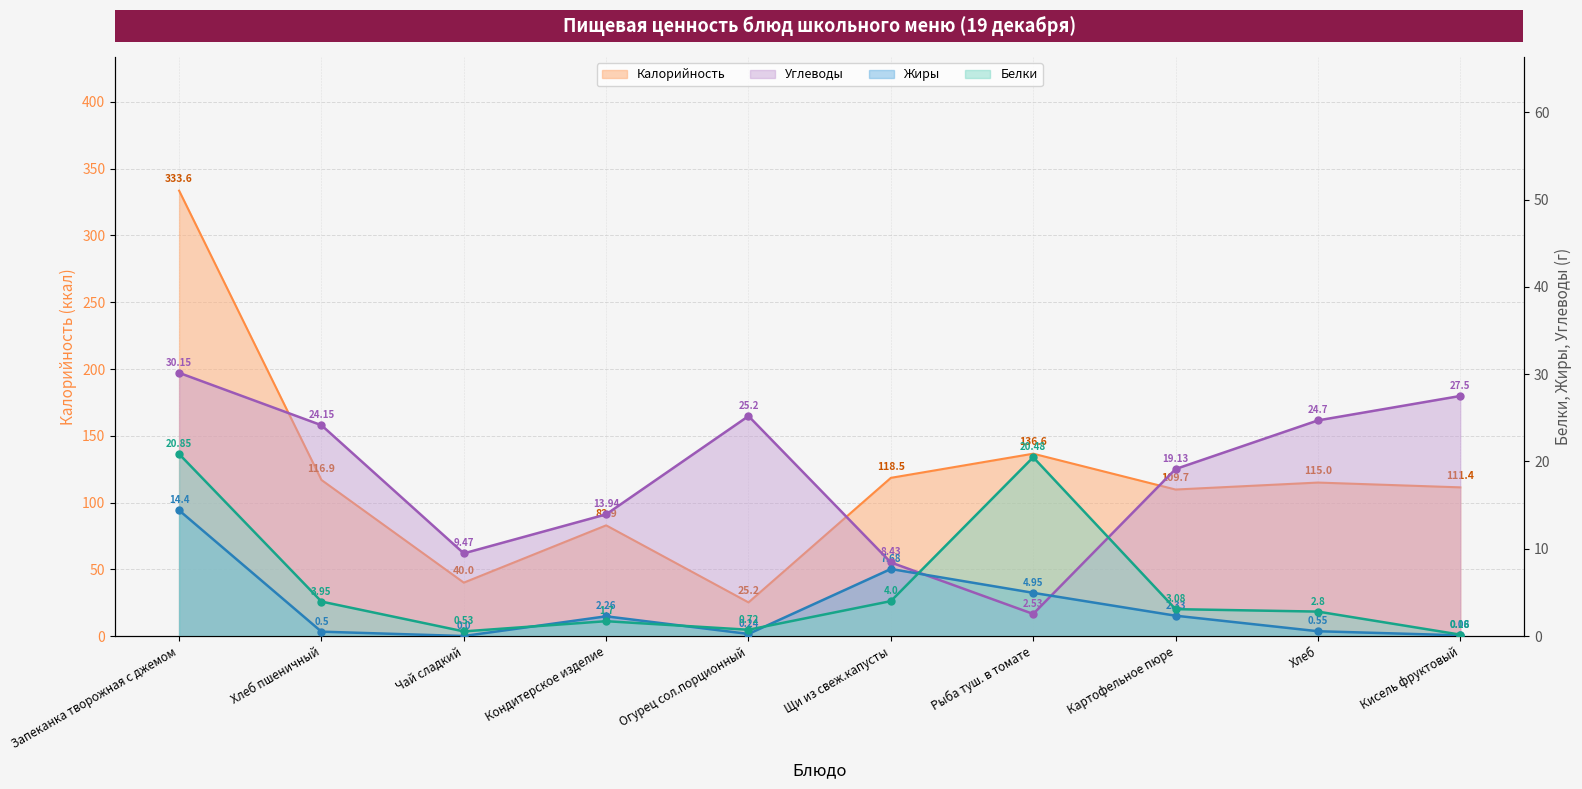

True or false: Калорийность has more than 1 interior local peaks.

True